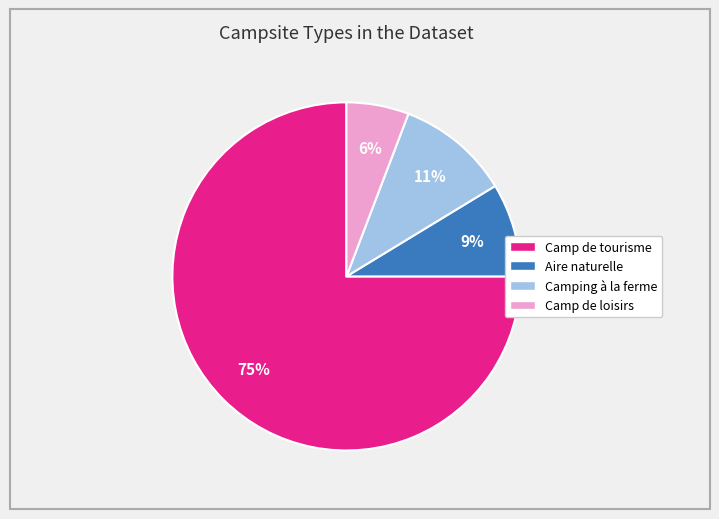

Which category has the smallest portion of the pie?

Camp de loisirs